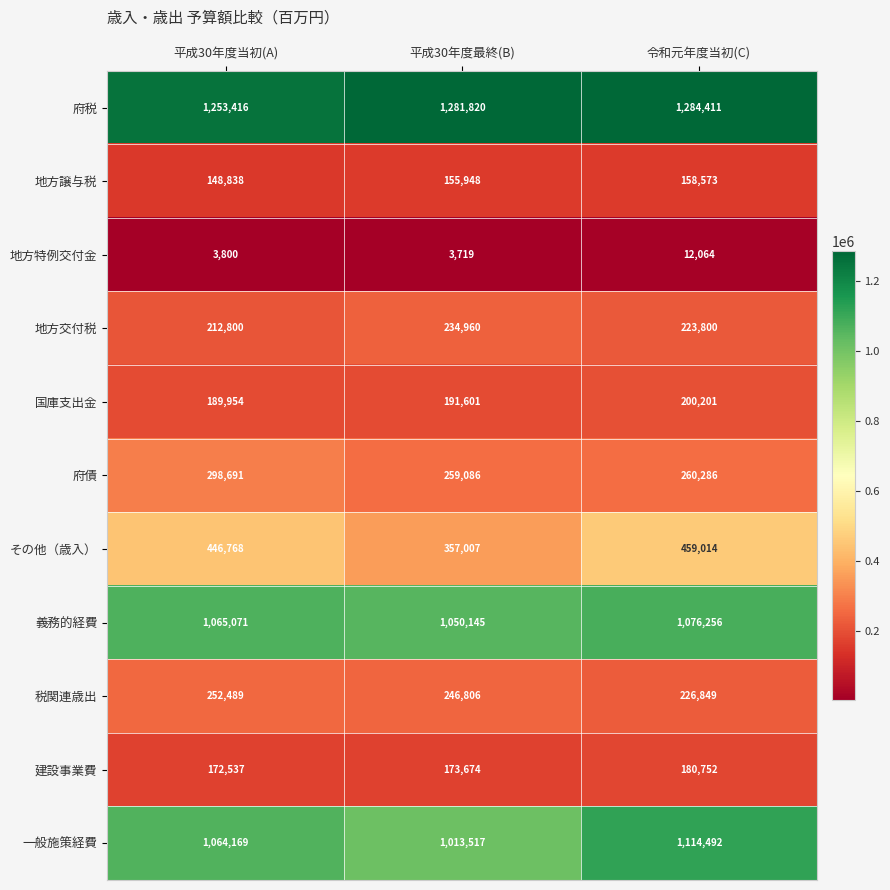

Is it true that 建設事業費 equals 51985 at 令和元年度当初(C)?

False